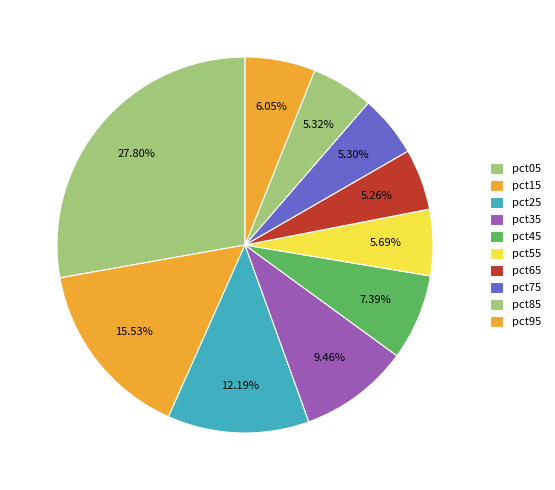

How many segments does this pie chart have?

10